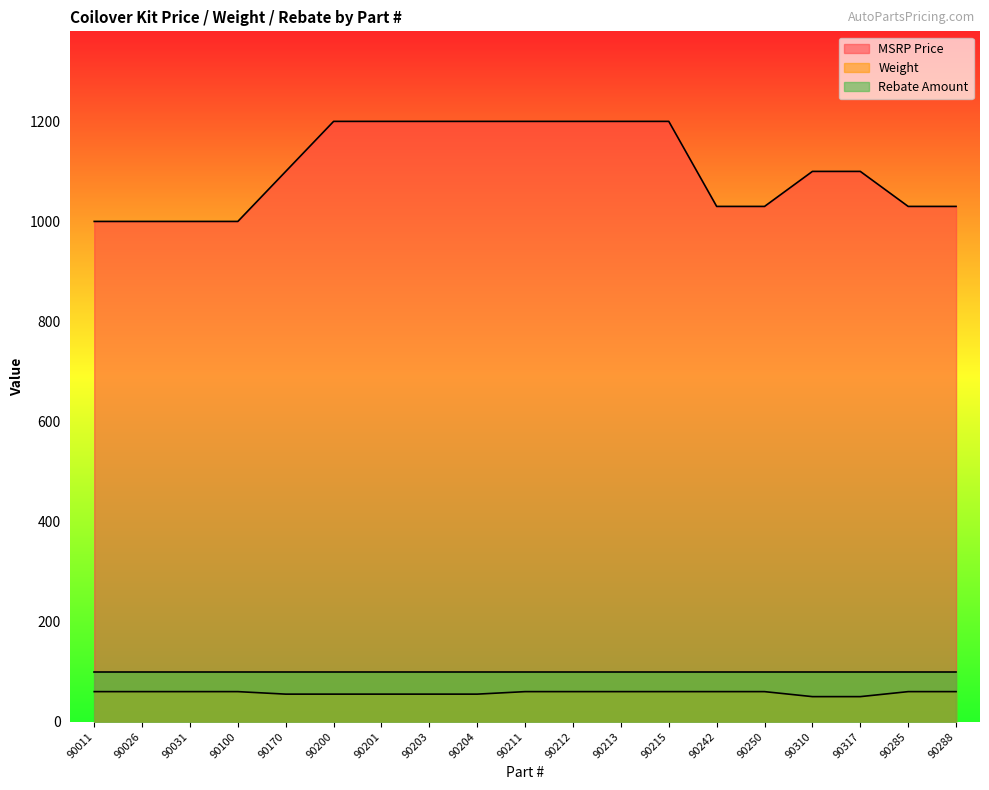

Which series changed the most between 90100 and 90201?

MSRP Price